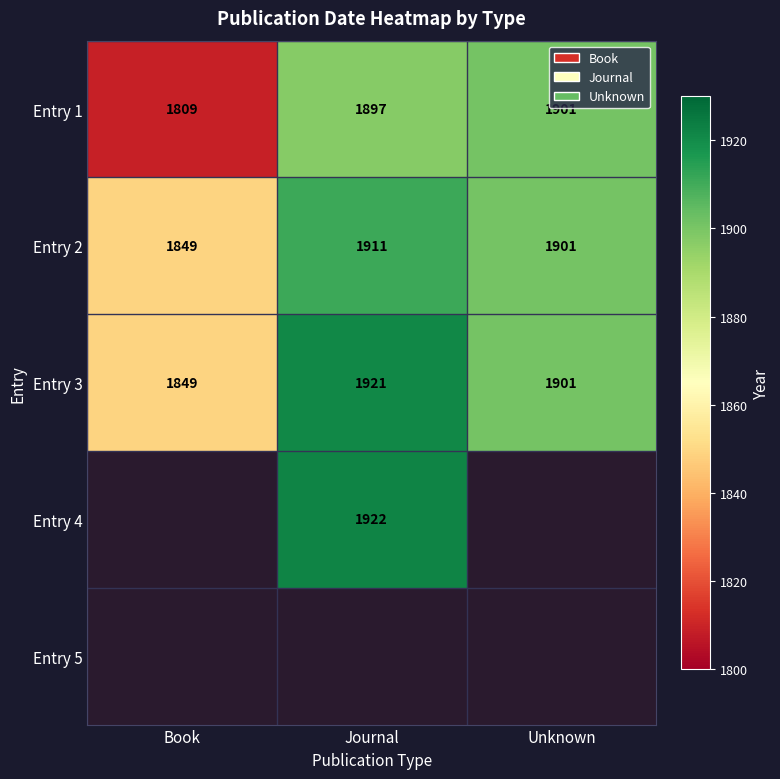

At which label does Entry 3 reach its peak?

Journal